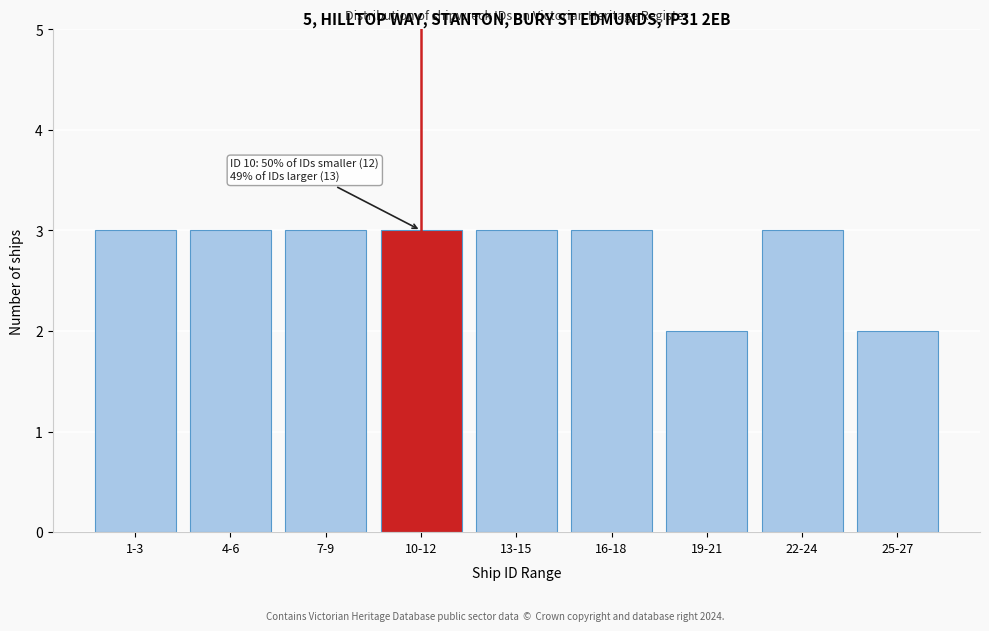

Reading left to right, transcribe all the data shown in this chart.

3	3	3	3	3	3	2	3	2